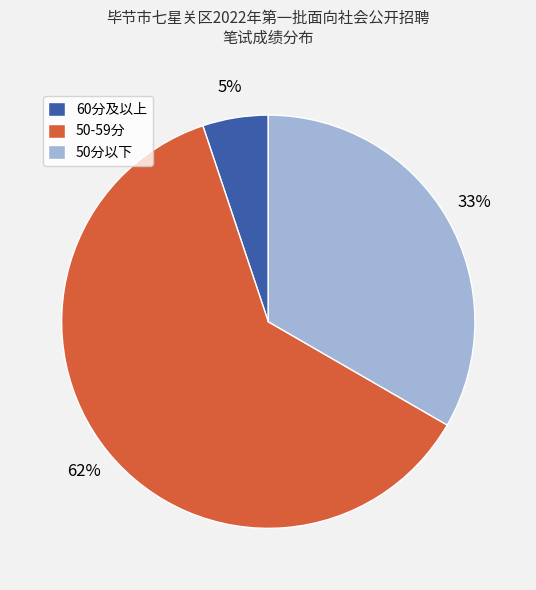

What is the largest slice in the pie chart?

50-59分